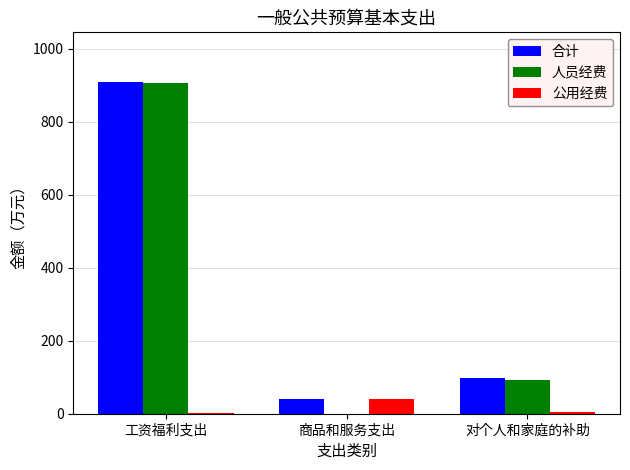

What are all the series names shown in the legend?

合计, 人员经费, 公用经费